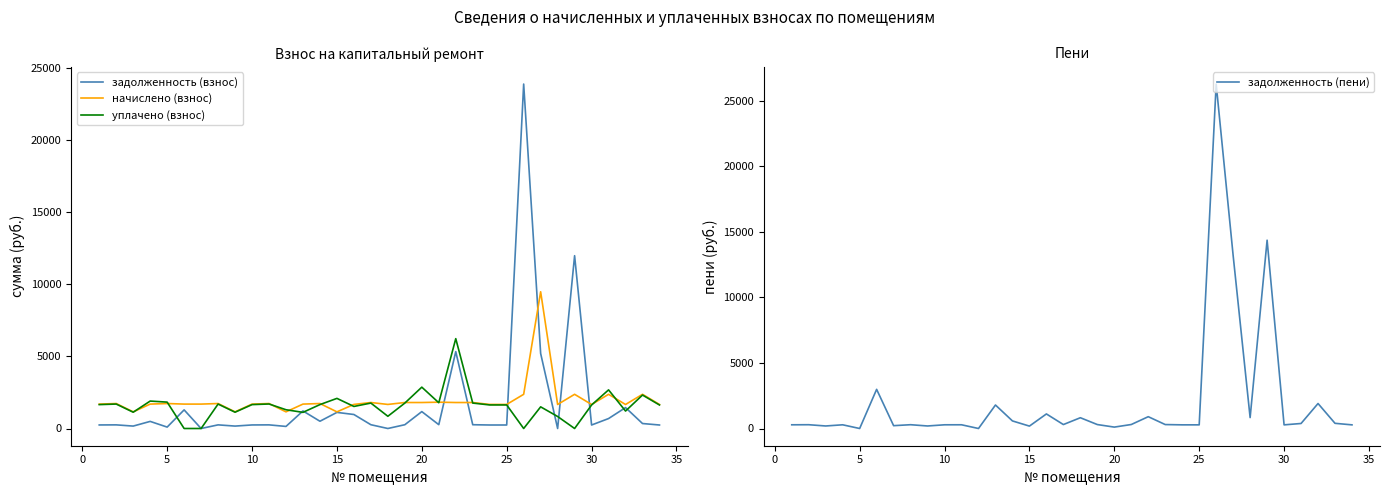

At how many categories does at least one series exceed 2136?

8